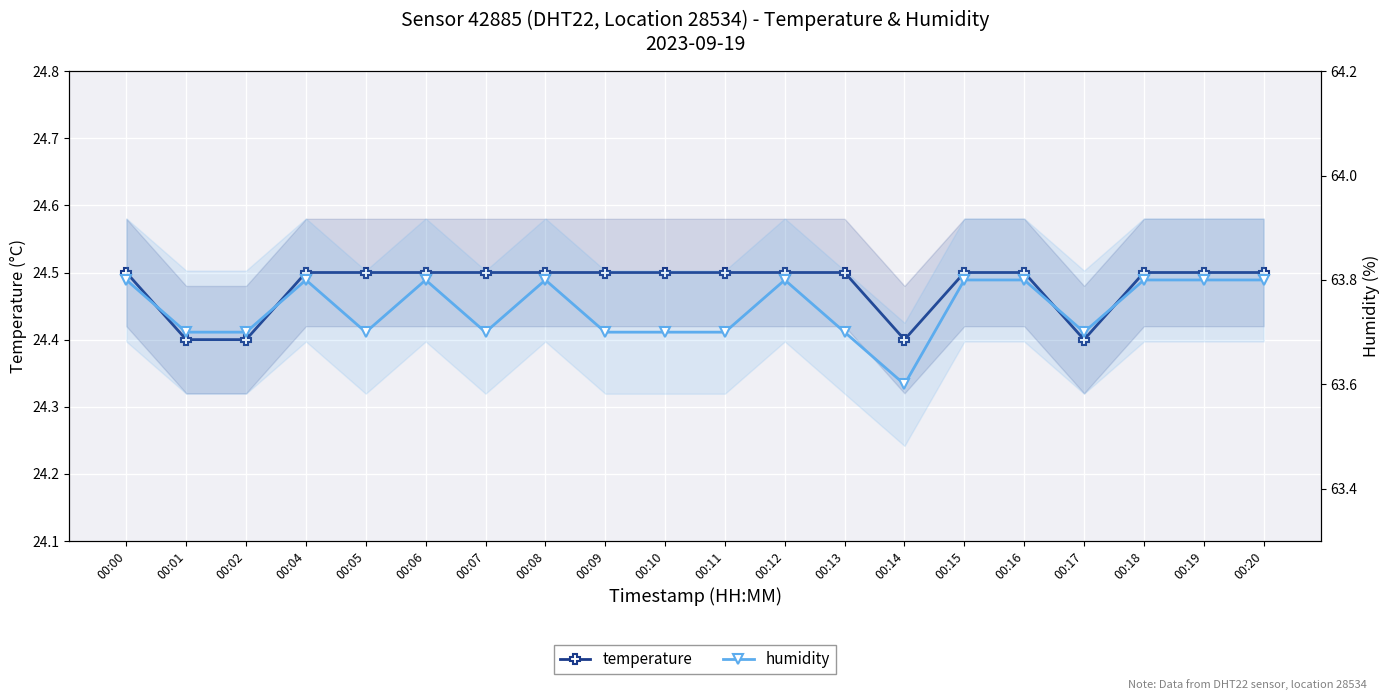

What are all the series names shown in the legend?

temperature, humidity